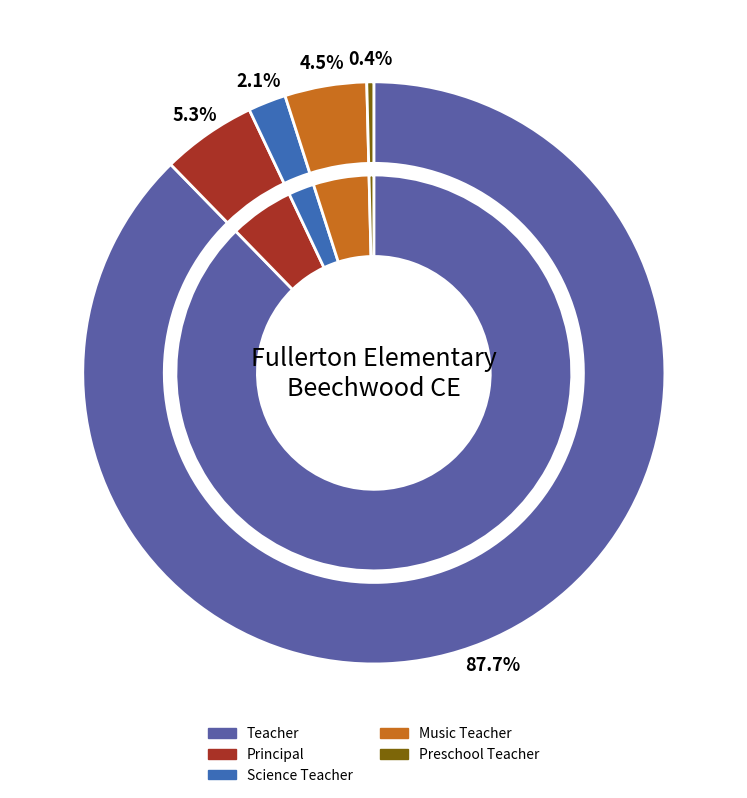

To the nearest percent, what is the average slice percentage?

20%